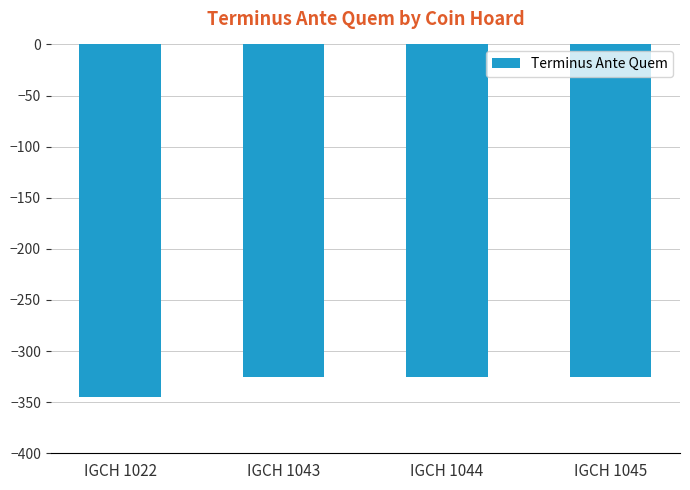

Reading left to right, extract all data points from this chart.

IGCH 1022=-345	IGCH 1043=-325	IGCH 1044=-325	IGCH 1045=-325